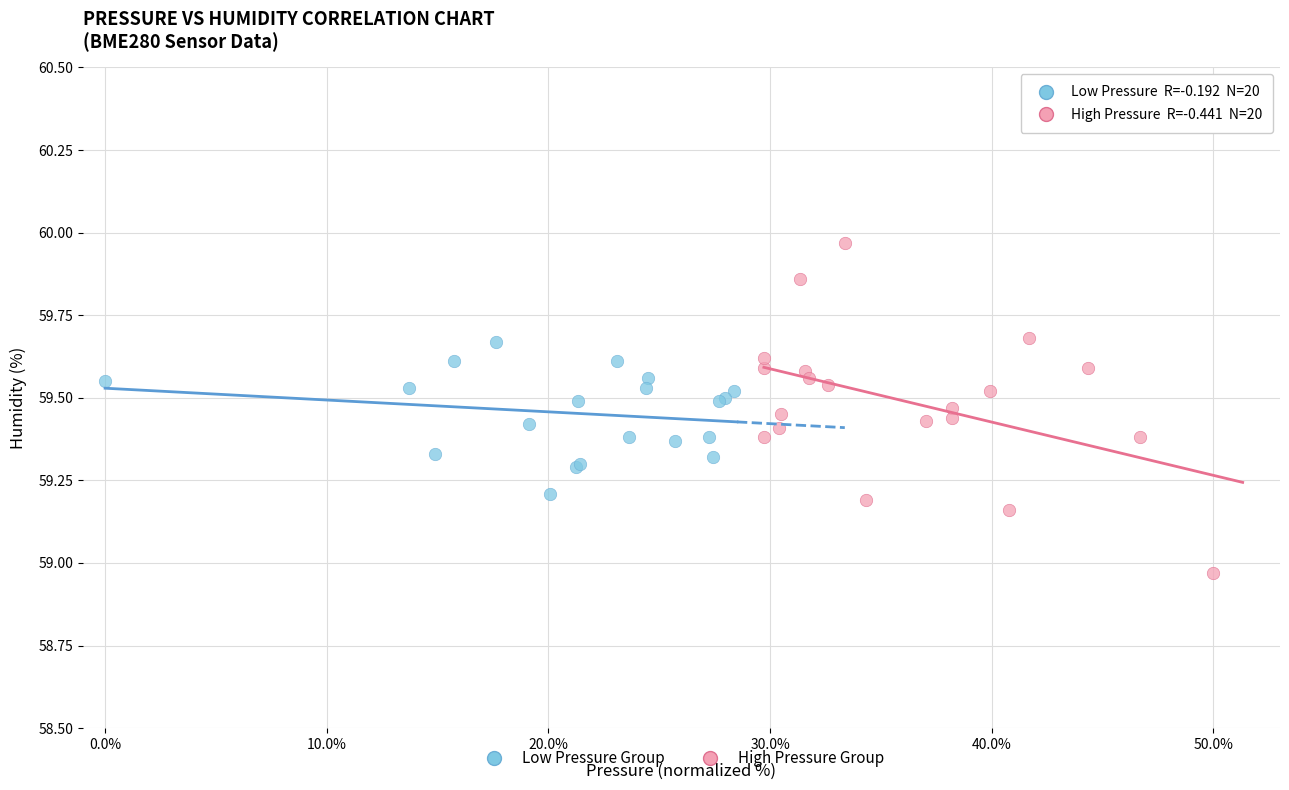

What are all the series names shown in the legend?

Low Pressure Group, High Pressure Group